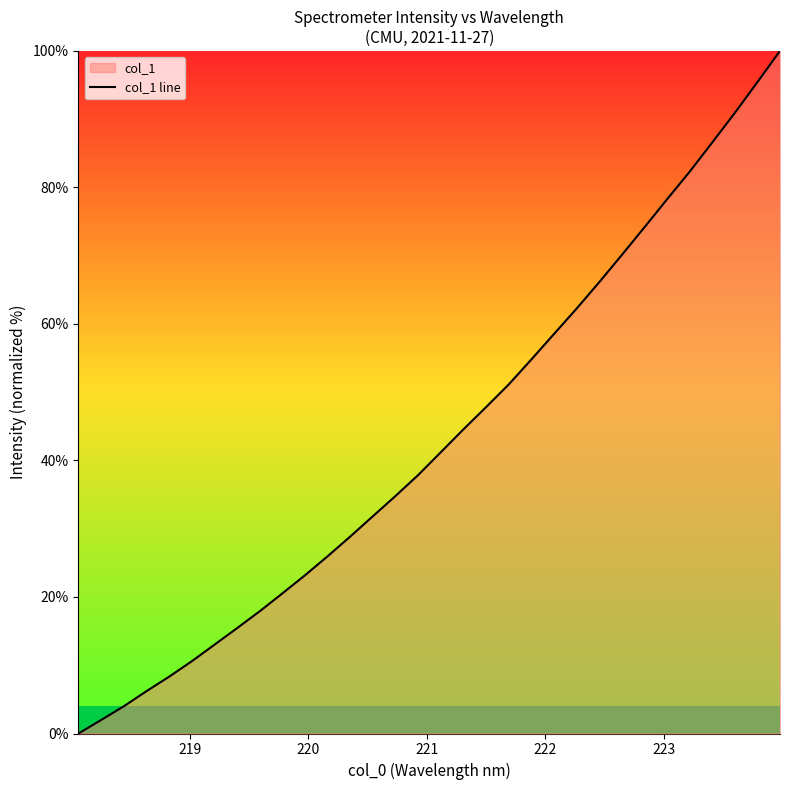

What is the maximum value shown in the chart?

100.0